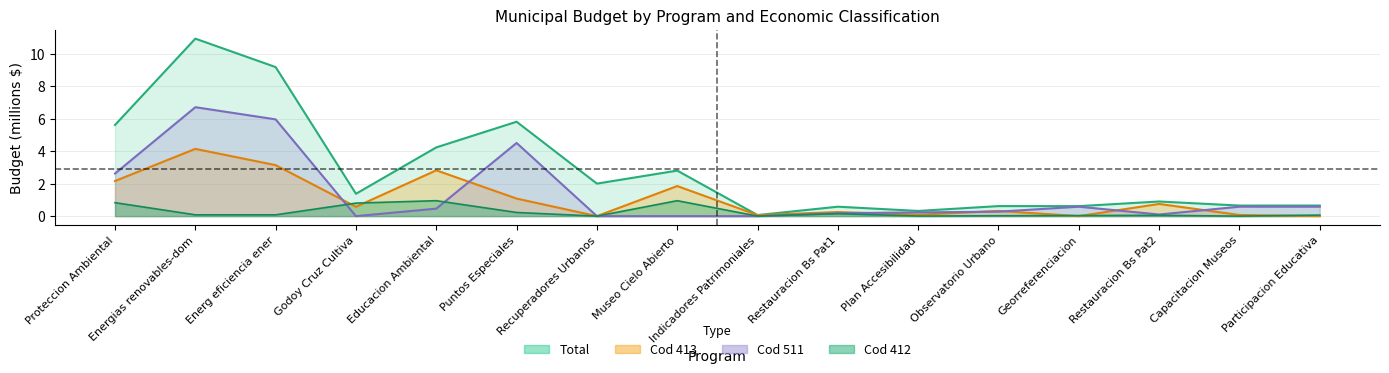

How many positive values does the Cod 412 series have?

14